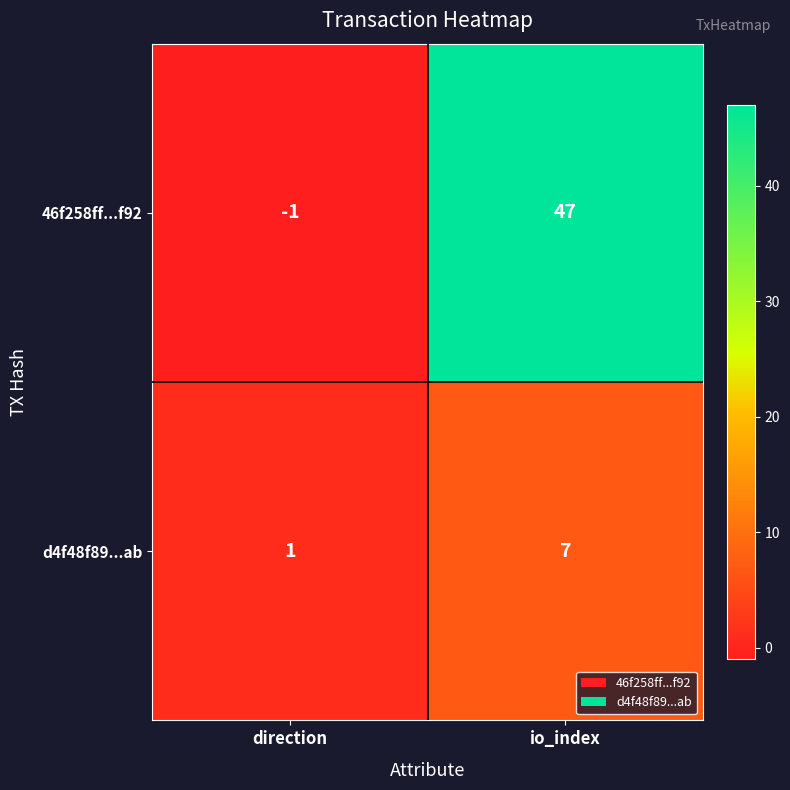

Which series has the widest spread of values?

46f258ff...f92